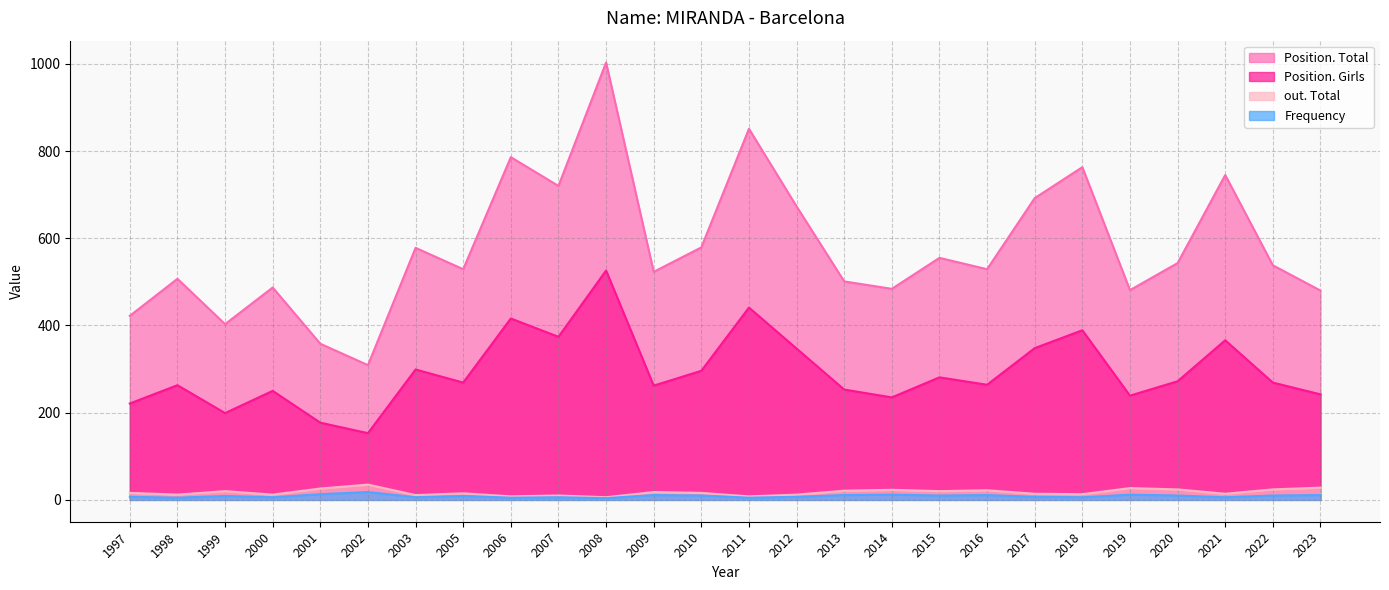

Is the value of Position. Total at 2022 greater than the value of out. Total at 2006?

Yes